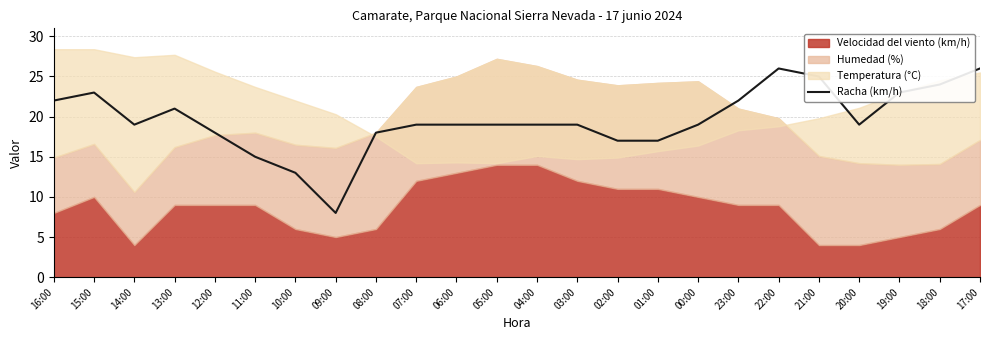

True or false: there are more than 1 points higher than both neighbors.

True